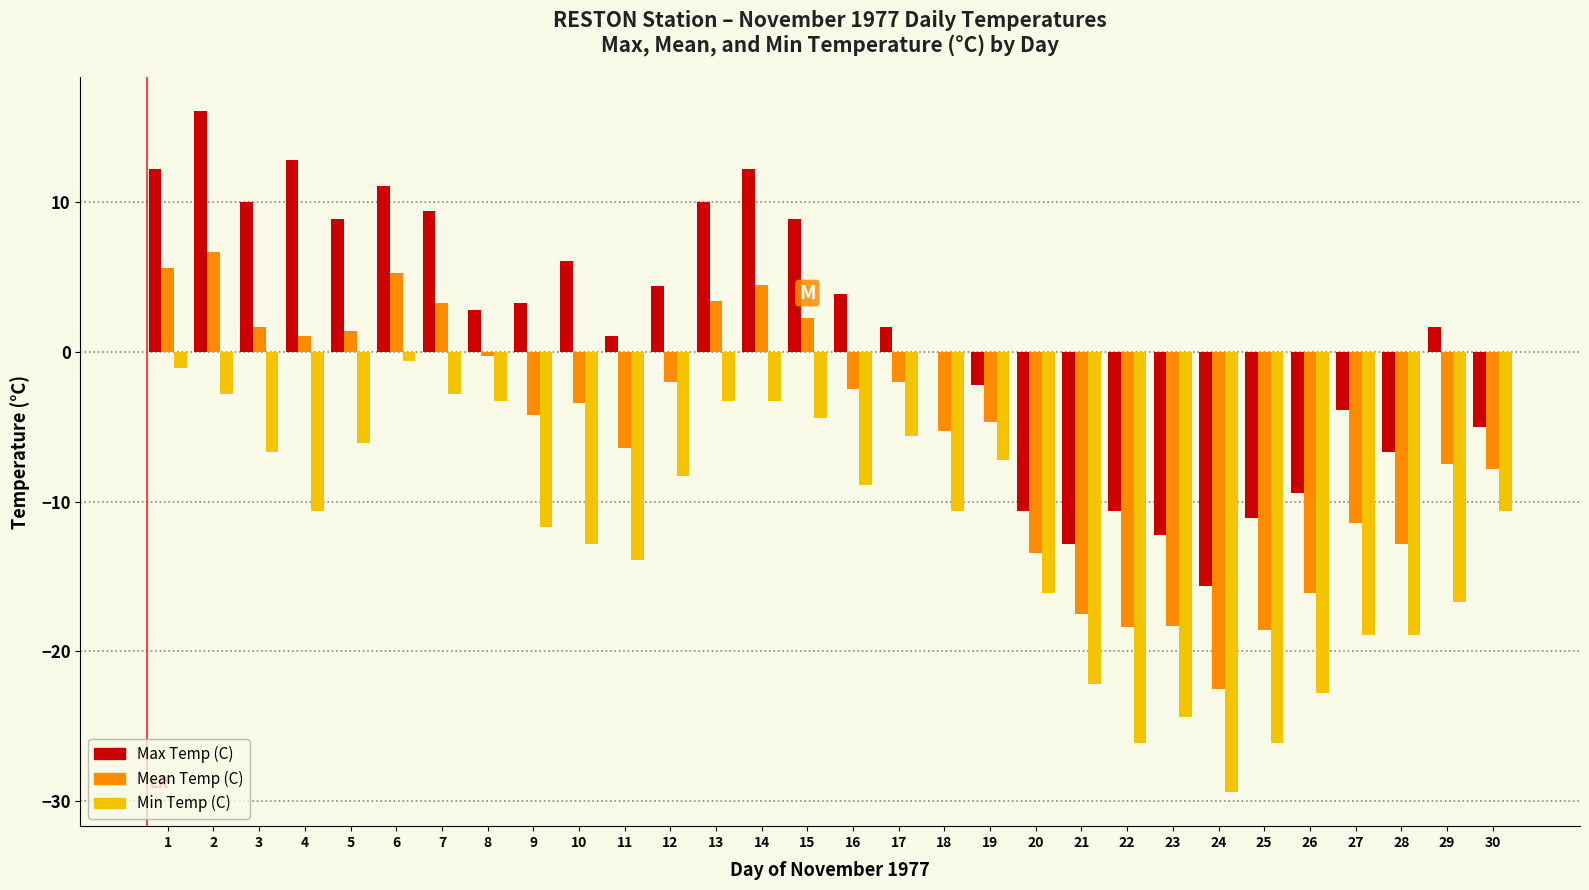

What is the total value across all series at 9?

-12.6